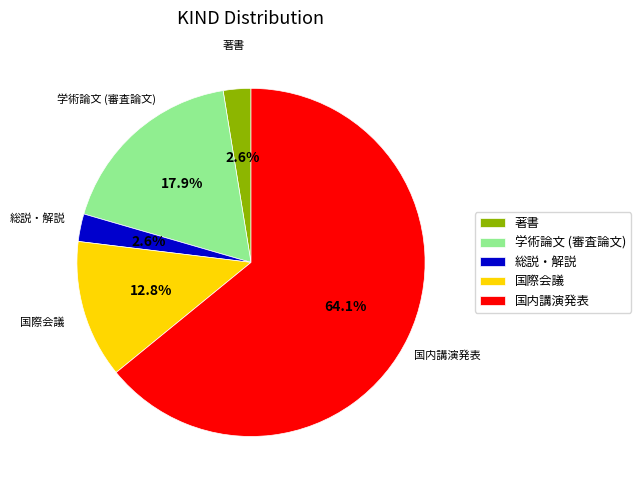

Which slice represents more than half of the pie?

国内講演発表